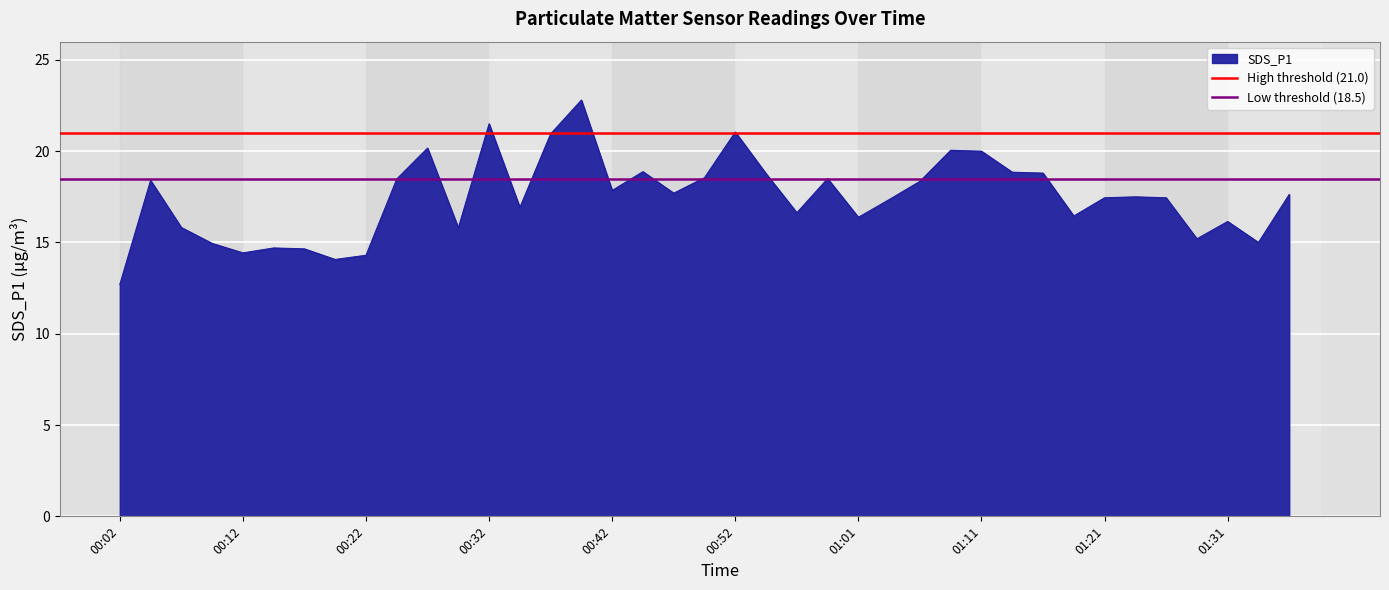

What is the value of the Low threshold (18.5) point at the 2nd from the left?

18.5